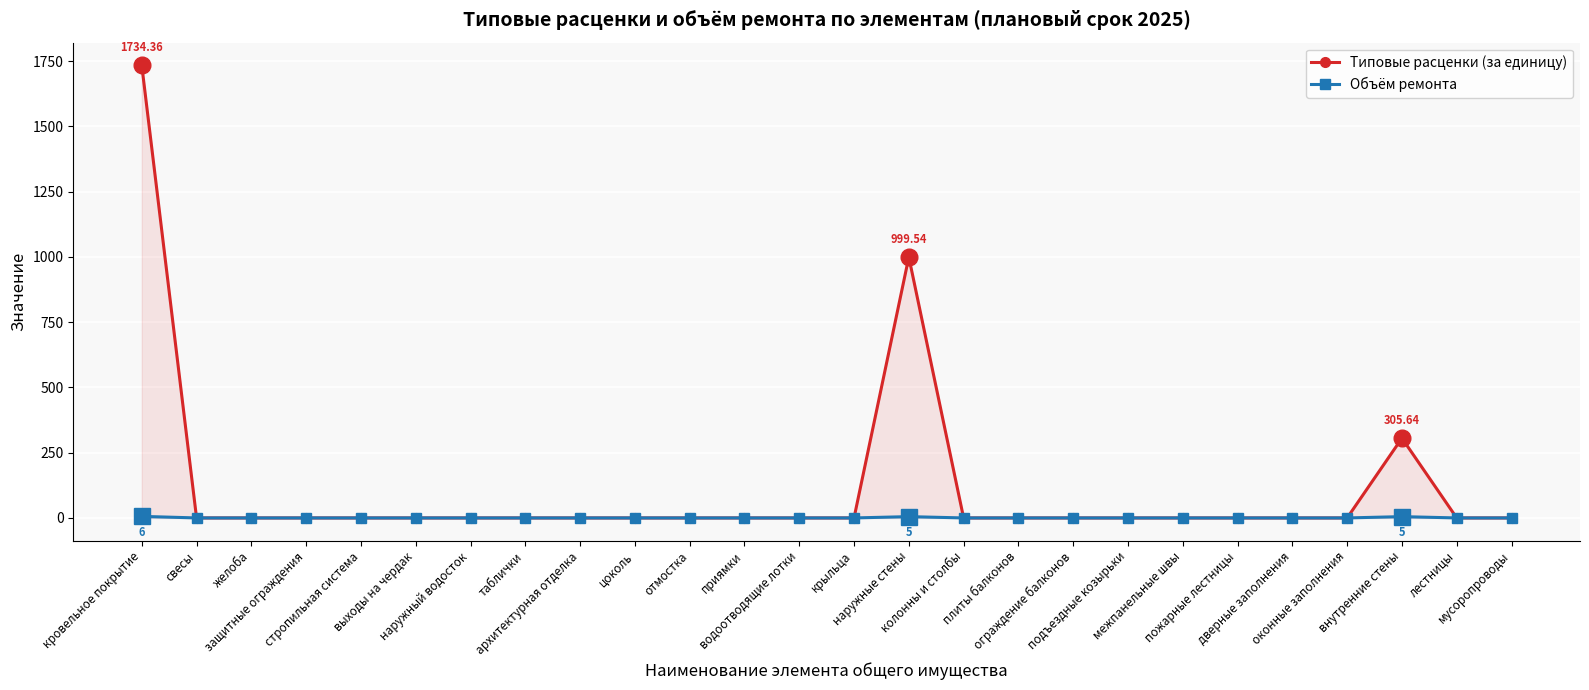

What position from the right is колонны и столбы?

11